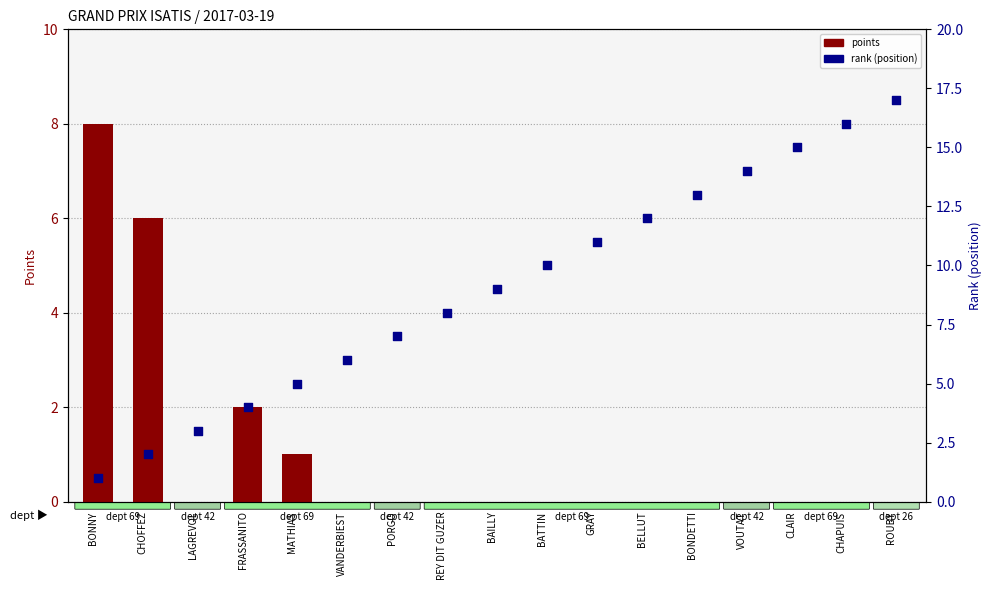

Which series contains the highest Y value?

rank (position)